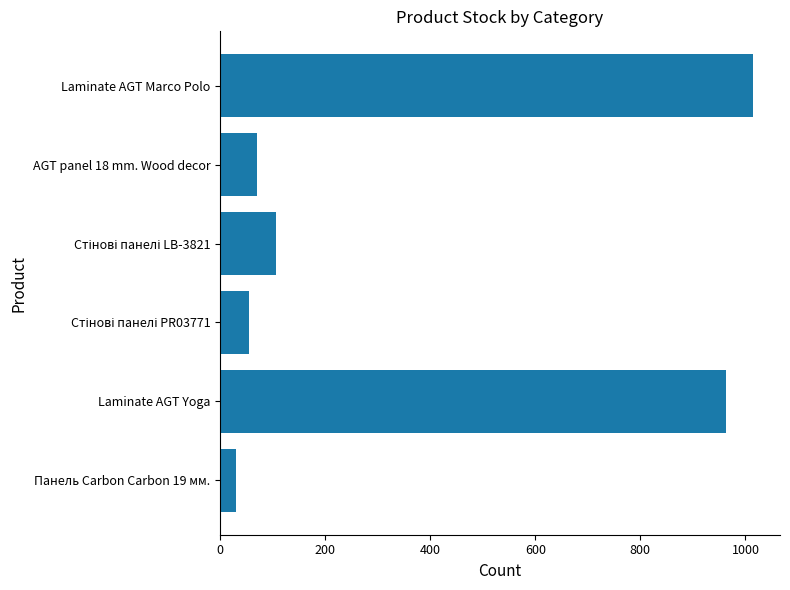

Reading bottom to top, what are all the values shown in this chart?

30	963	55	106	70	1015